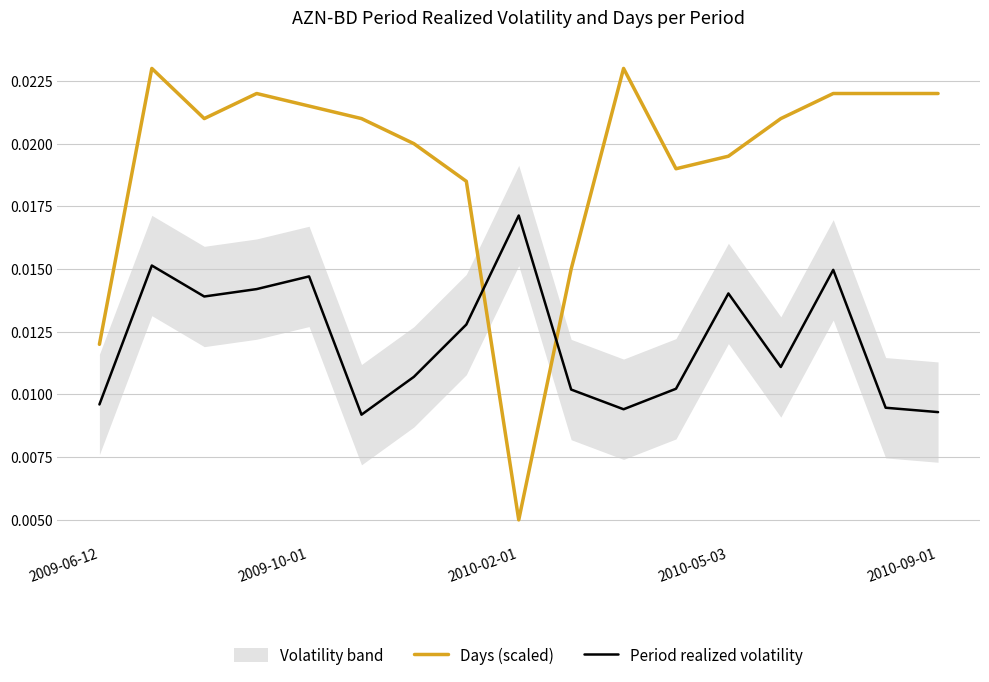

What position from the right is 6?

11